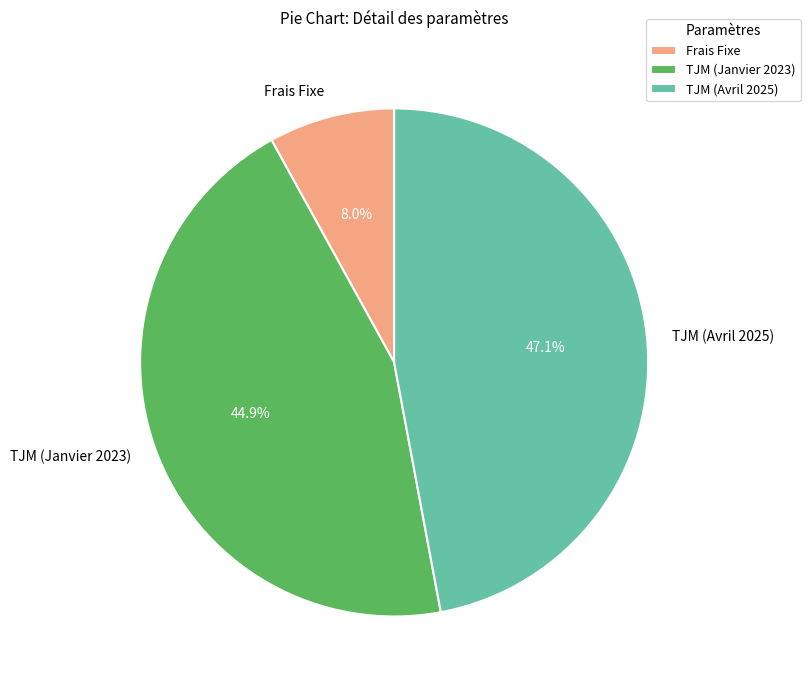

Between Frais Fixe and TJM (Avril 2025), which is larger?

TJM (Avril 2025)